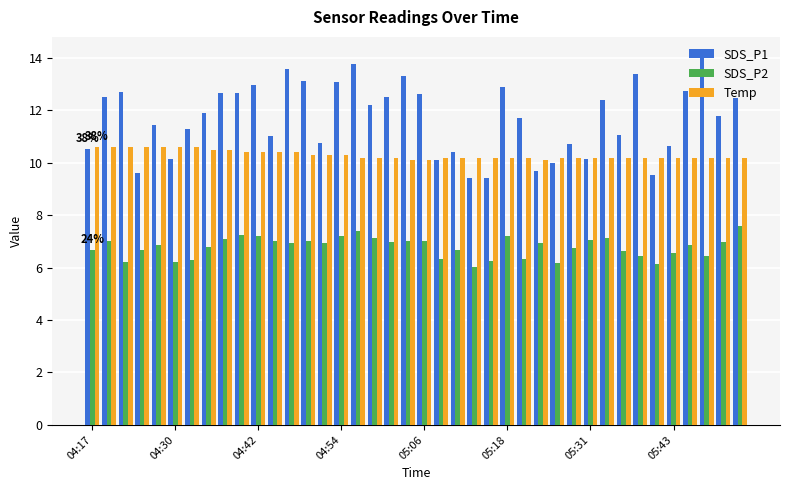

What is the average value of the SDS_P1 series?

11.7